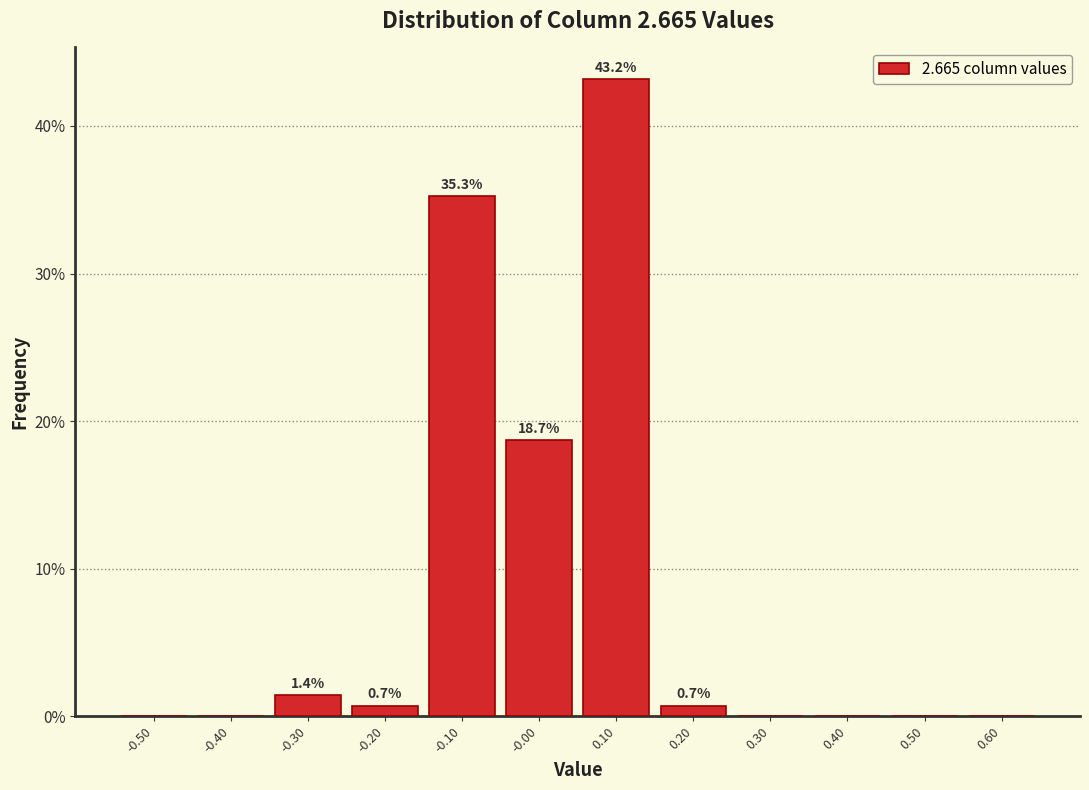

Which range on the x-axis has the tallest bar?

0.05 to 0.15